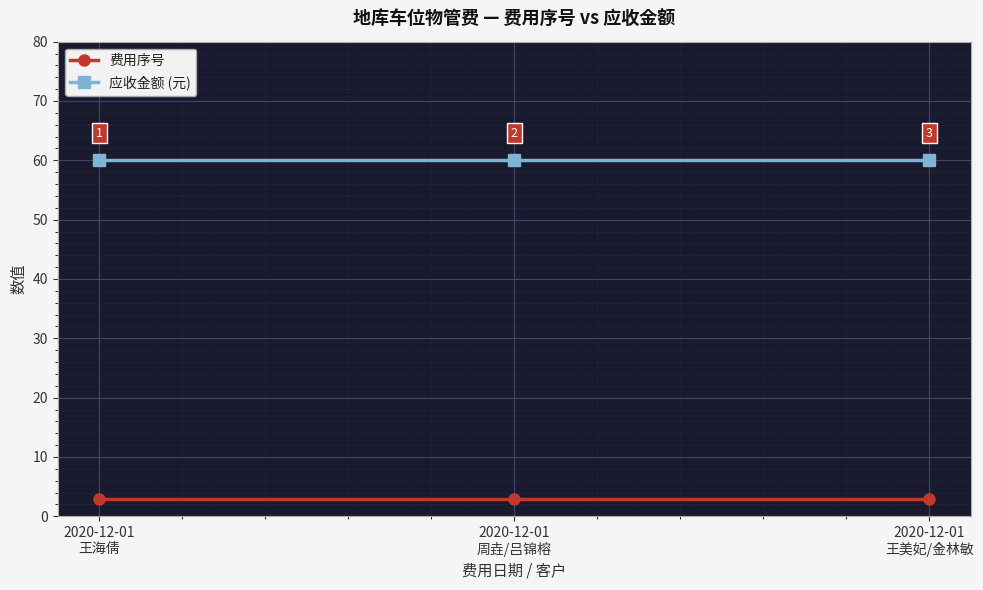

What is the minimum value shown in the chart?

3